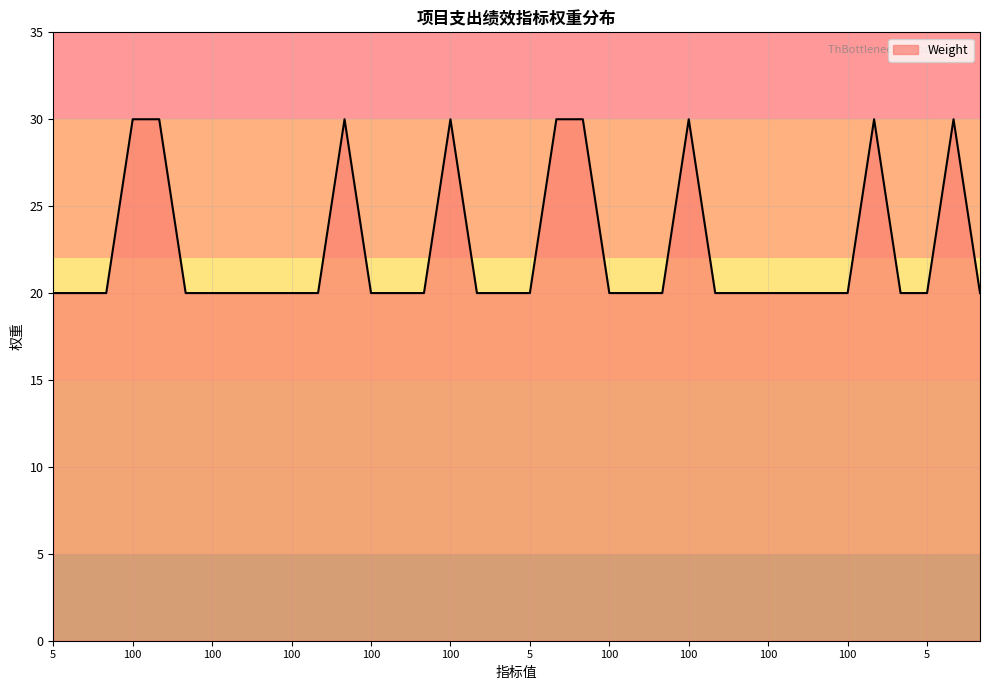

What is the difference between the maximum and minimum values?

10